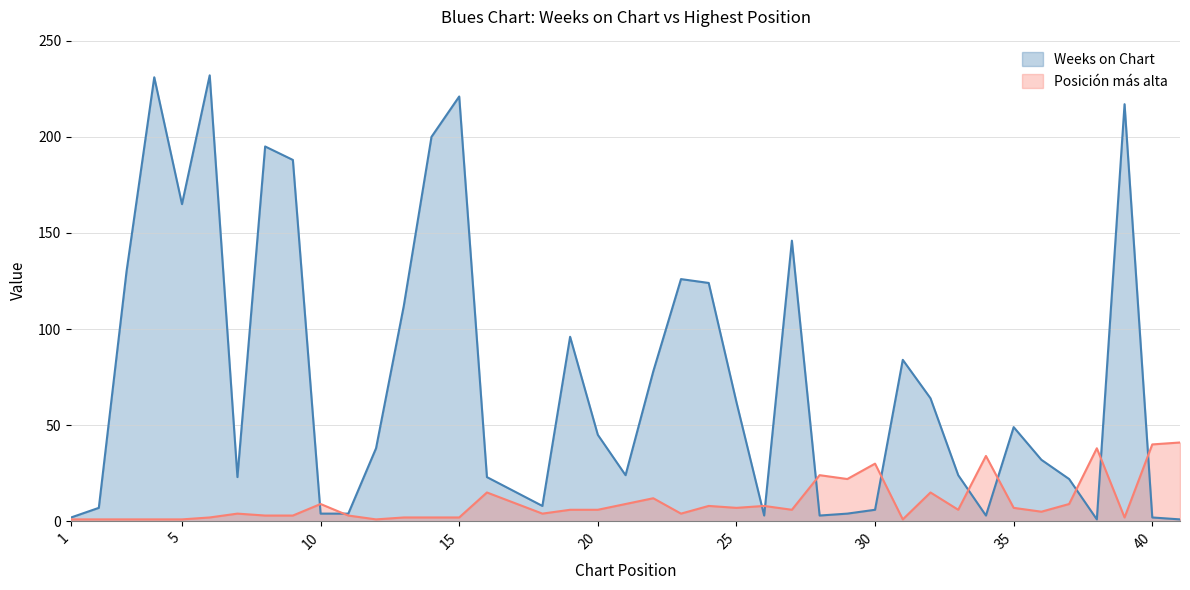

Is it true that Weeks on Chart equals 126 at 23?

True